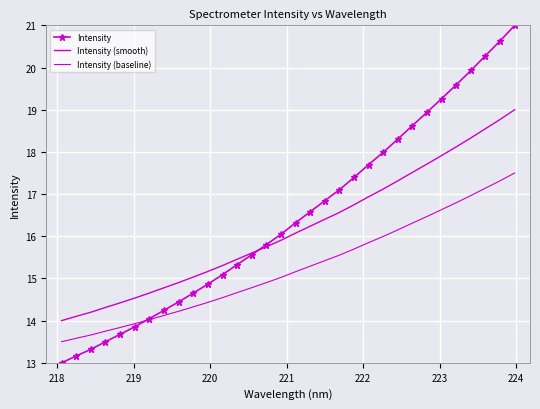

Rank the series by their maximum value, from highest to lowest.

Intensity, Intensity (smooth), Intensity (baseline)